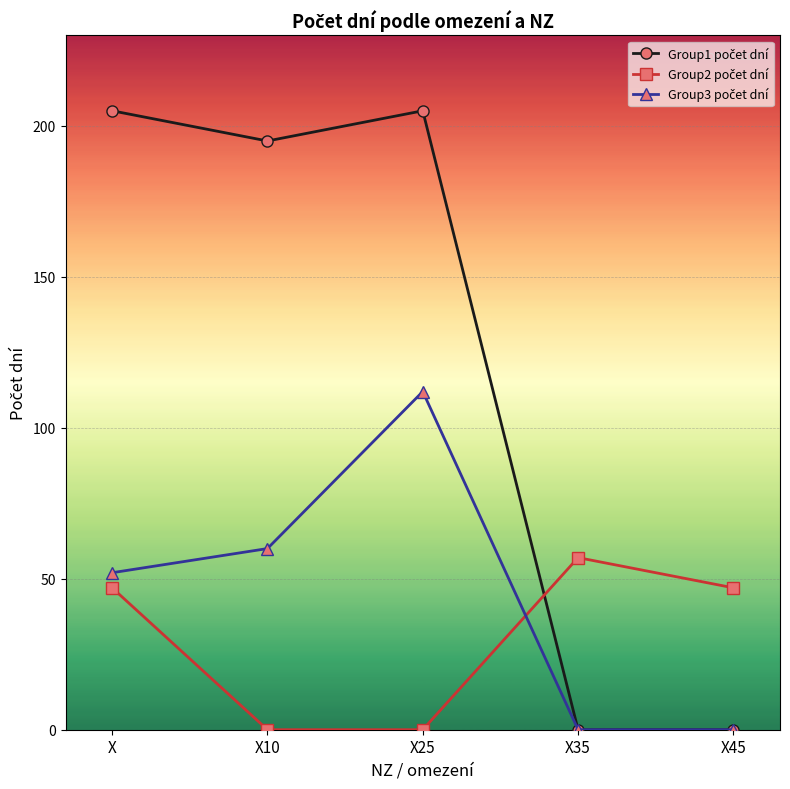

How many lines are shown in the chart?

3